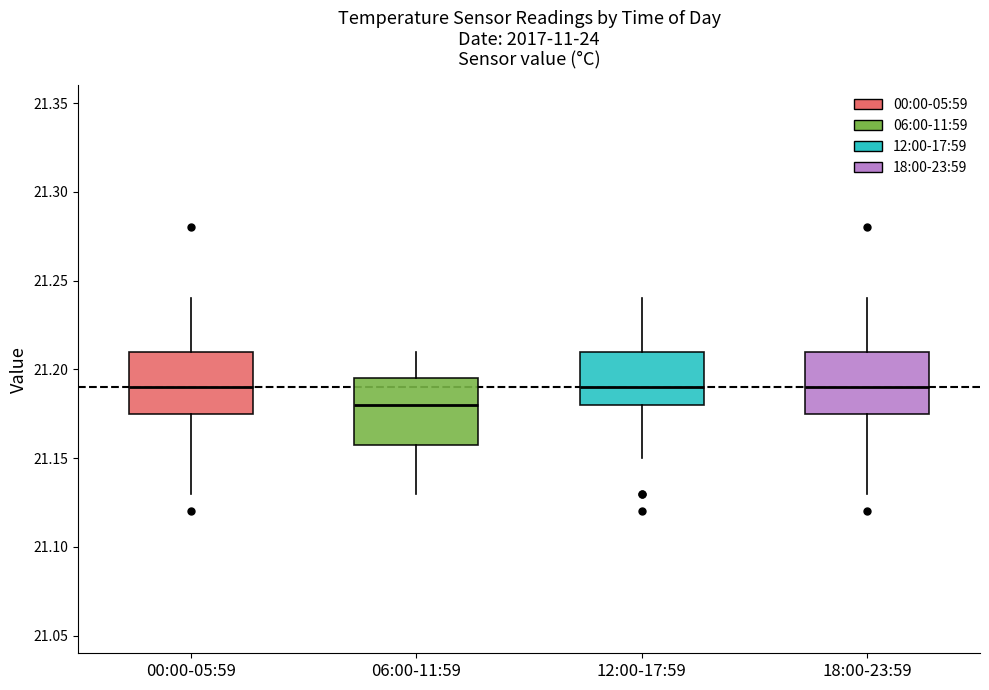

Where does the lower whisker of the box for 06:00-11:59 end on the y-axis? The values are not printed on the chart, so give them approximately, as read against the axis.

21.130